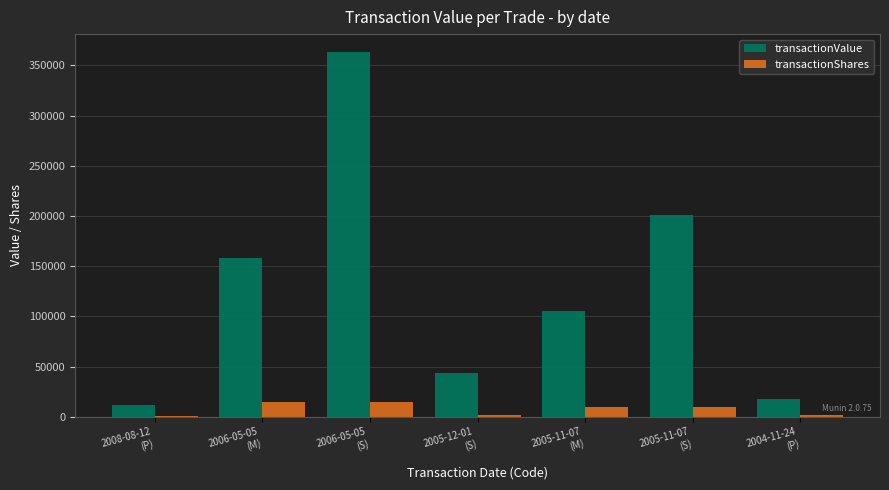

Which series has the largest total across all categories?

transactionValue